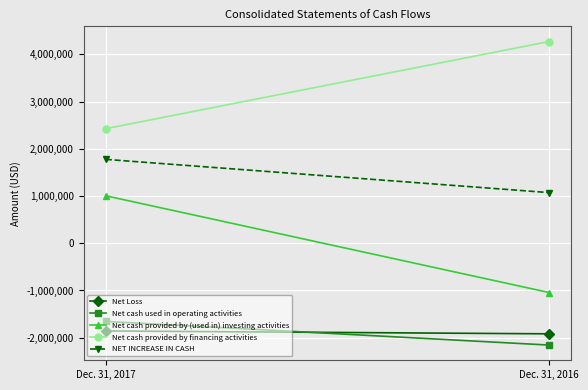

Reading left to right, list all the values displayed in this chart.

Net Loss: -1856315	-1917066
Net cash used in operating activities: -1654617	-2155037
Net cash provided by (used in) investing activities: 1004952	-1043069
Net cash provided by financing activities: 2425200	4270000
NET INCREASE IN CASH: 1775535	1071894